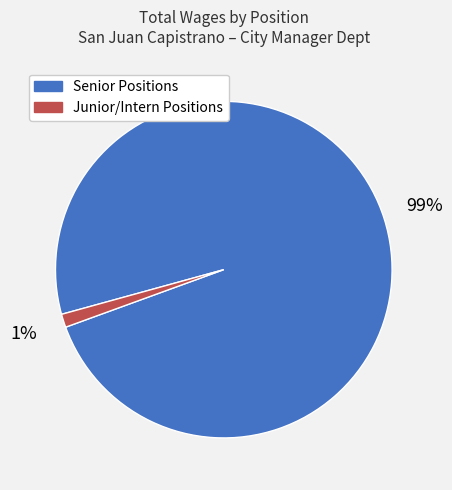

To the nearest percent, what is the average slice percentage?

50%